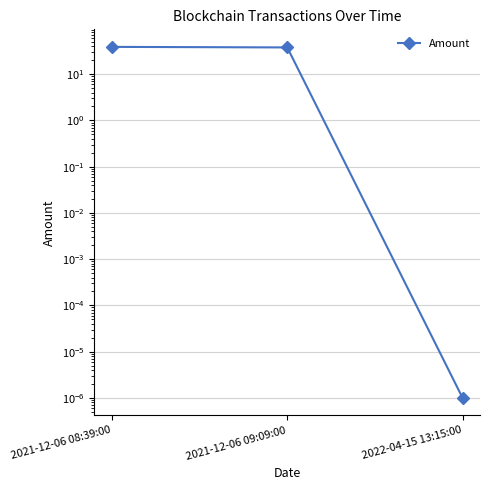

What is the label of the 1st point from the right?

2022-04-15 13:15:00